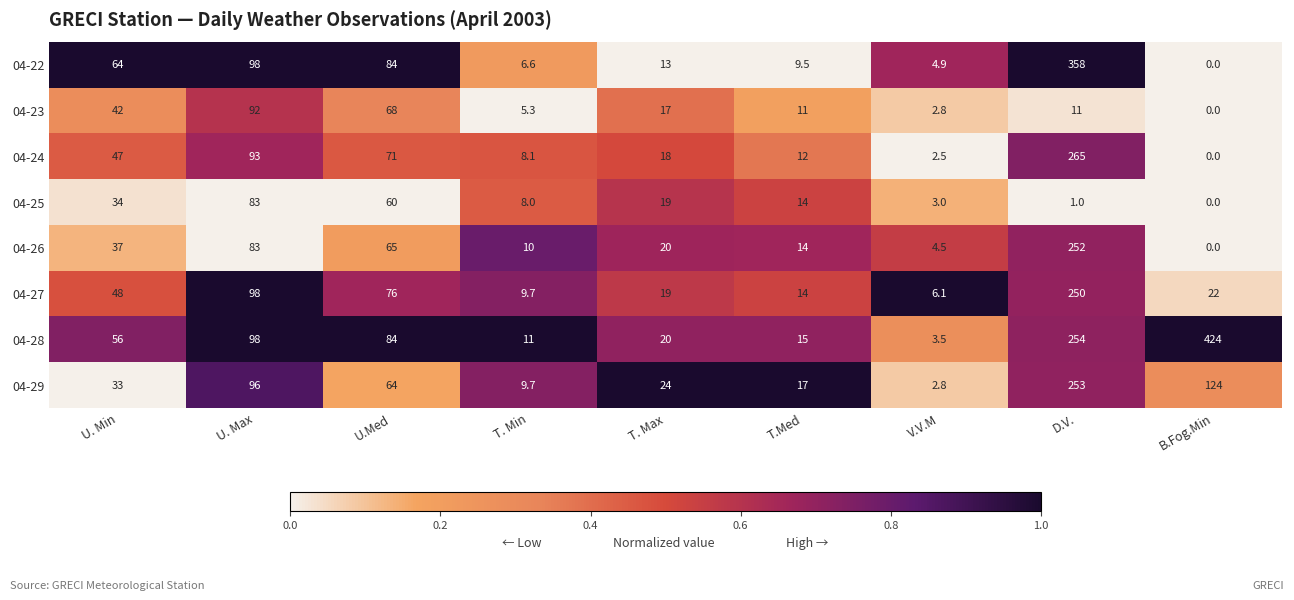

Which series has the largest total across all categories?

04-28